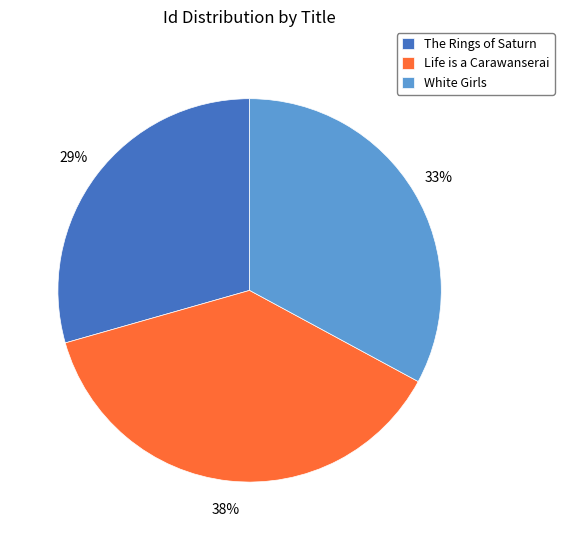

What is the largest slice in the pie chart?

Life is a Carawanserai